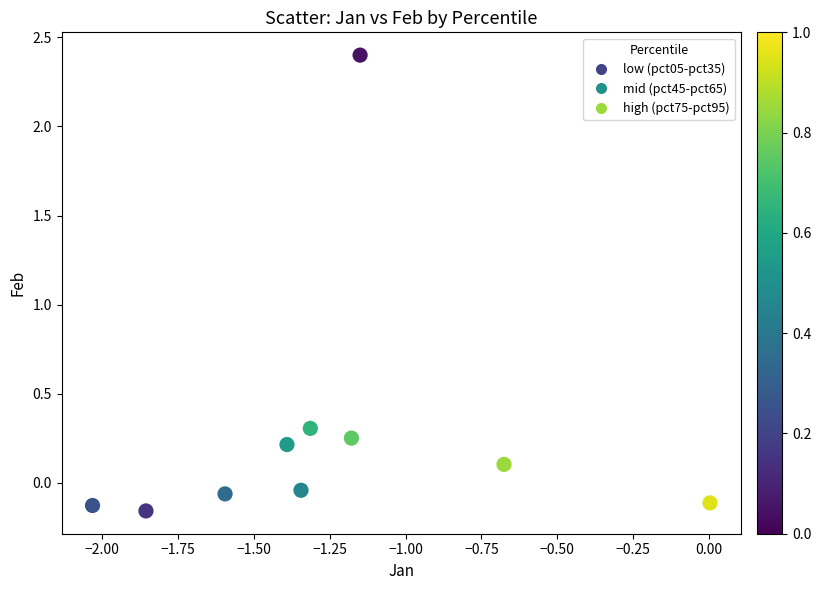

What is the average X value?

-1.3